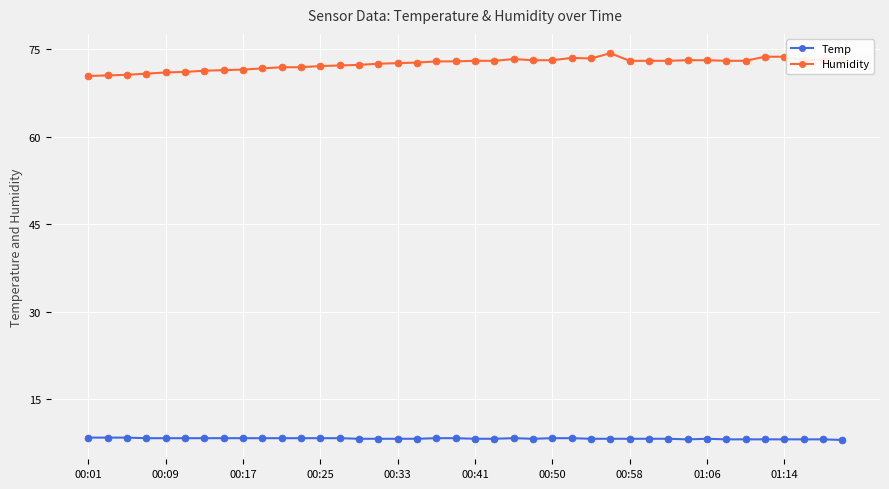

What is the average value of the Humidity series?

72.5